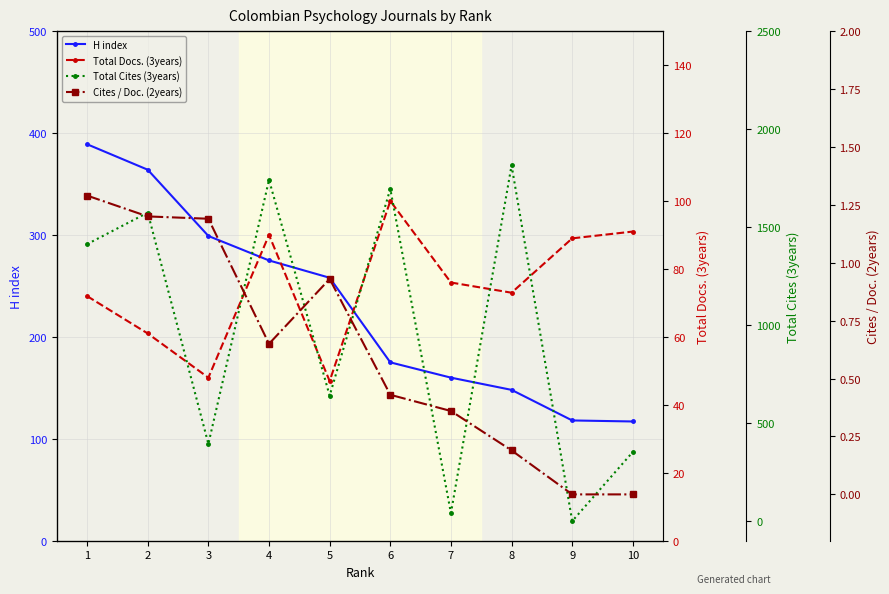

How many times do Total Cites (3years) and H index cross each other?

4